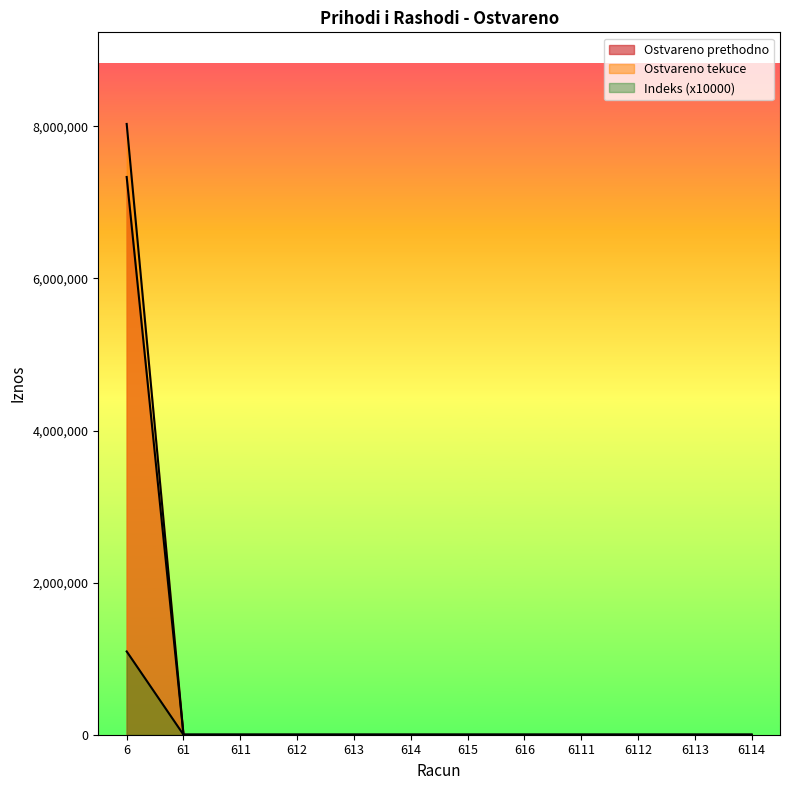

True or false: Ostvareno prethodno and Indeks cross at least once.

False